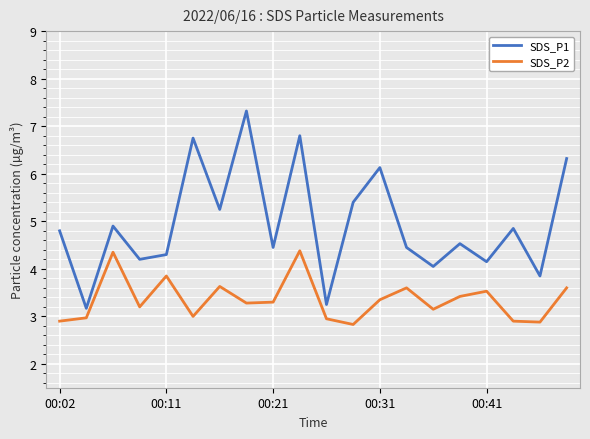

How many lines are shown in the chart?

2